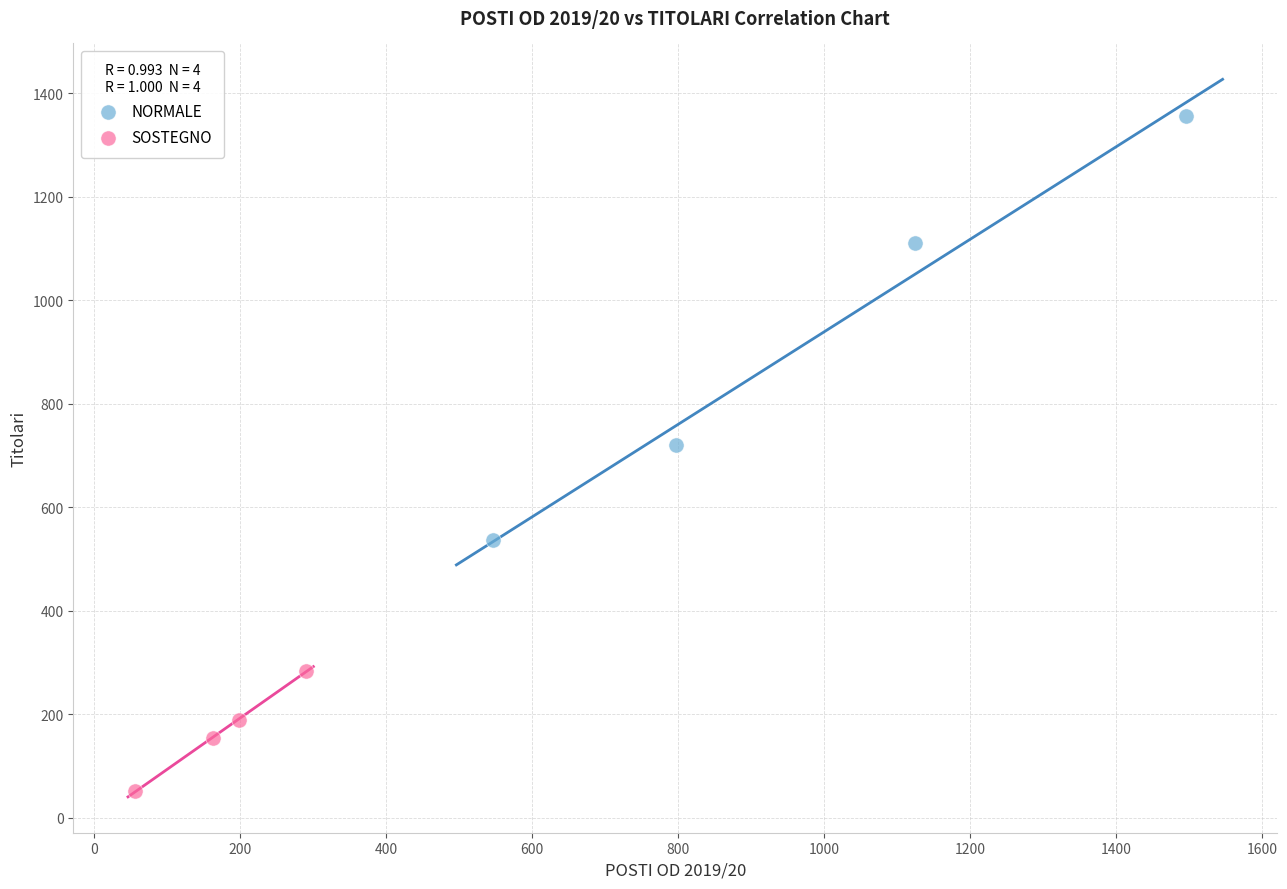

Which series has the widest spread of Y values?

NORMALE